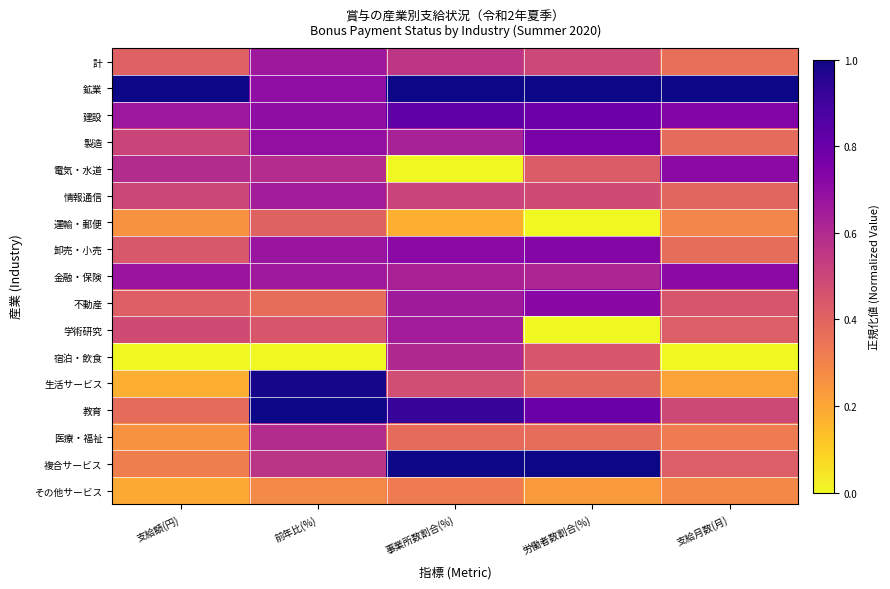

What is the spread (max minus min) of values at 支給額(円)?

1.0